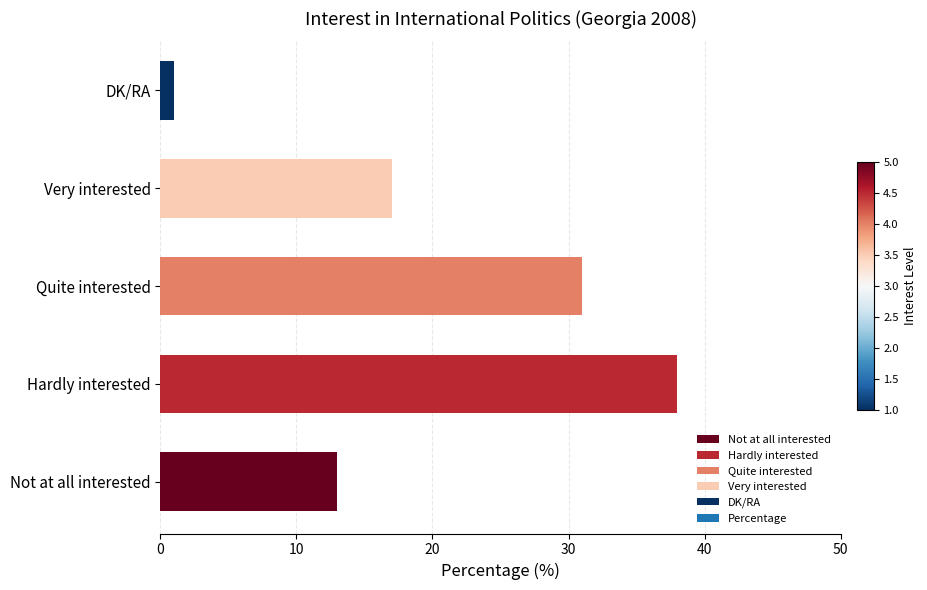

What is the difference between the values at DK/RA and Hardly interested?

37